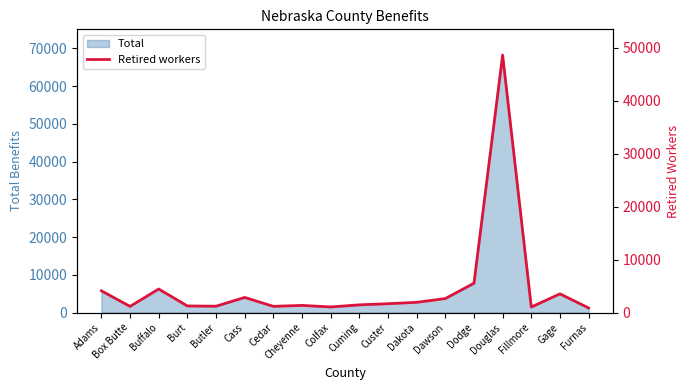

Where does the data first go above 1674?

Adams